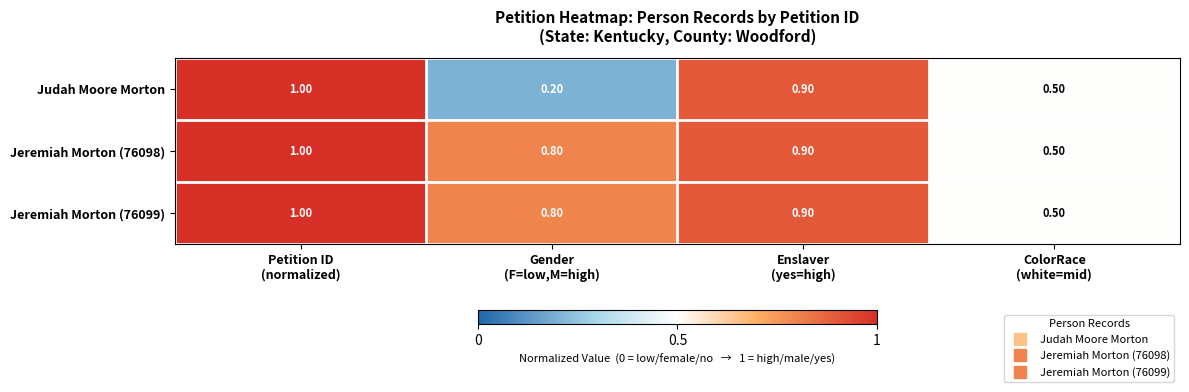

At how many categories does at least one series exceed 0?

4